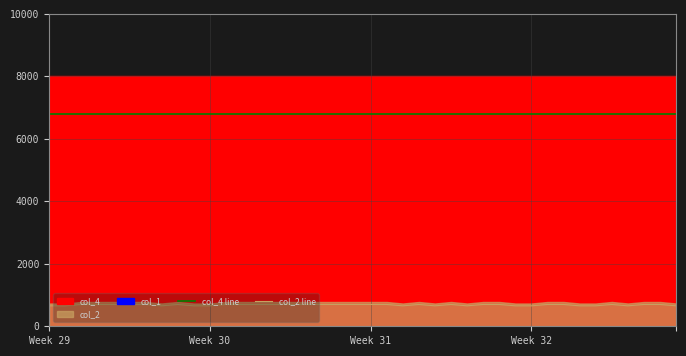

Reading right to left, extract all data points from this chart.

col_4 line: 6800.0	6800.0	6800.0	6800.0	6800.0	6800.0	6800.0	6800.0	6800.0	6800.0	6800.0	6800.0	6800.0	6800.0	6800.0	6800.0	6800.0	6800.0	6800.0	6800.0	6800.0	6800.0	6800.0	6800.0	6800.0	6800.0	6800.0	6800.0	6800.0	6800.0	6800.0	6800.0	6800.0	6800.0	6800.0	6800.0	6800.0	6800.0	6800.0	6800.0
col_2 line: 654.5	698.2	698.2	654.5	698.2	654.5	654.5	698.2	698.2	654.5	654.5	698.2	698.2	654.5	698.2	654.5	698.2	654.5	698.2	698.2	698.2	698.2	698.2	698.2	698.2	698.2	698.2	698.2	698.2	654.5	654.5	698.2	654.5	698.2	698.2	698.2	698.2	698.2	654.5	654.5